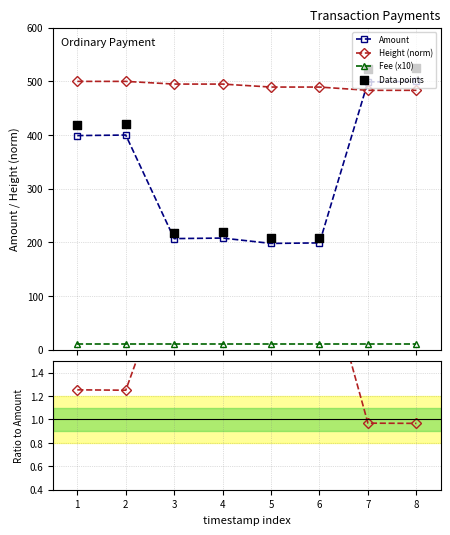

Is the value of Fee (x10) at 1 greater than the value of Height/Amount at 1?

Yes